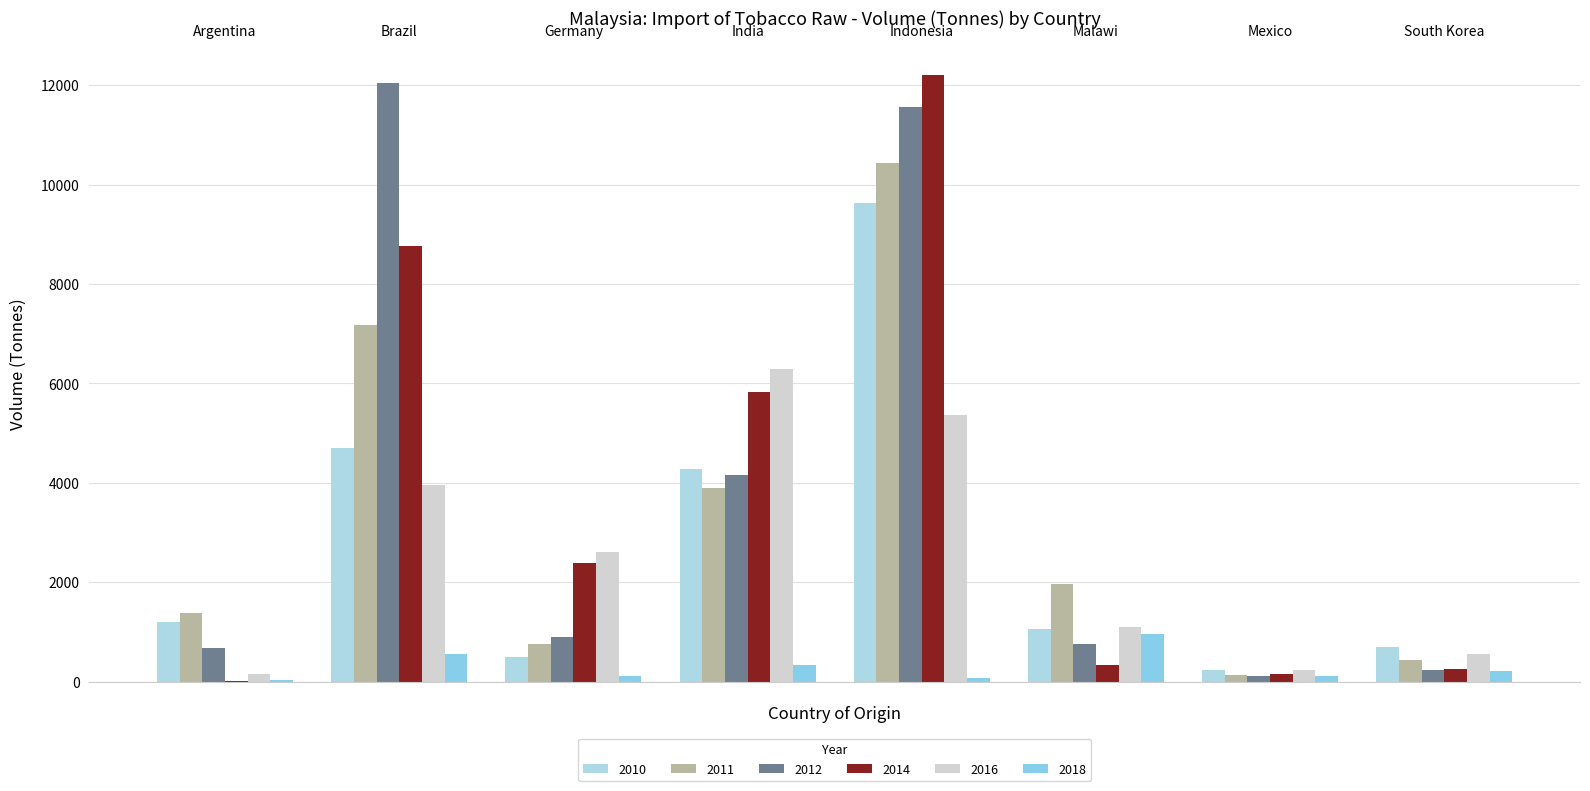

How many data points in 2014 are above 2380?

4